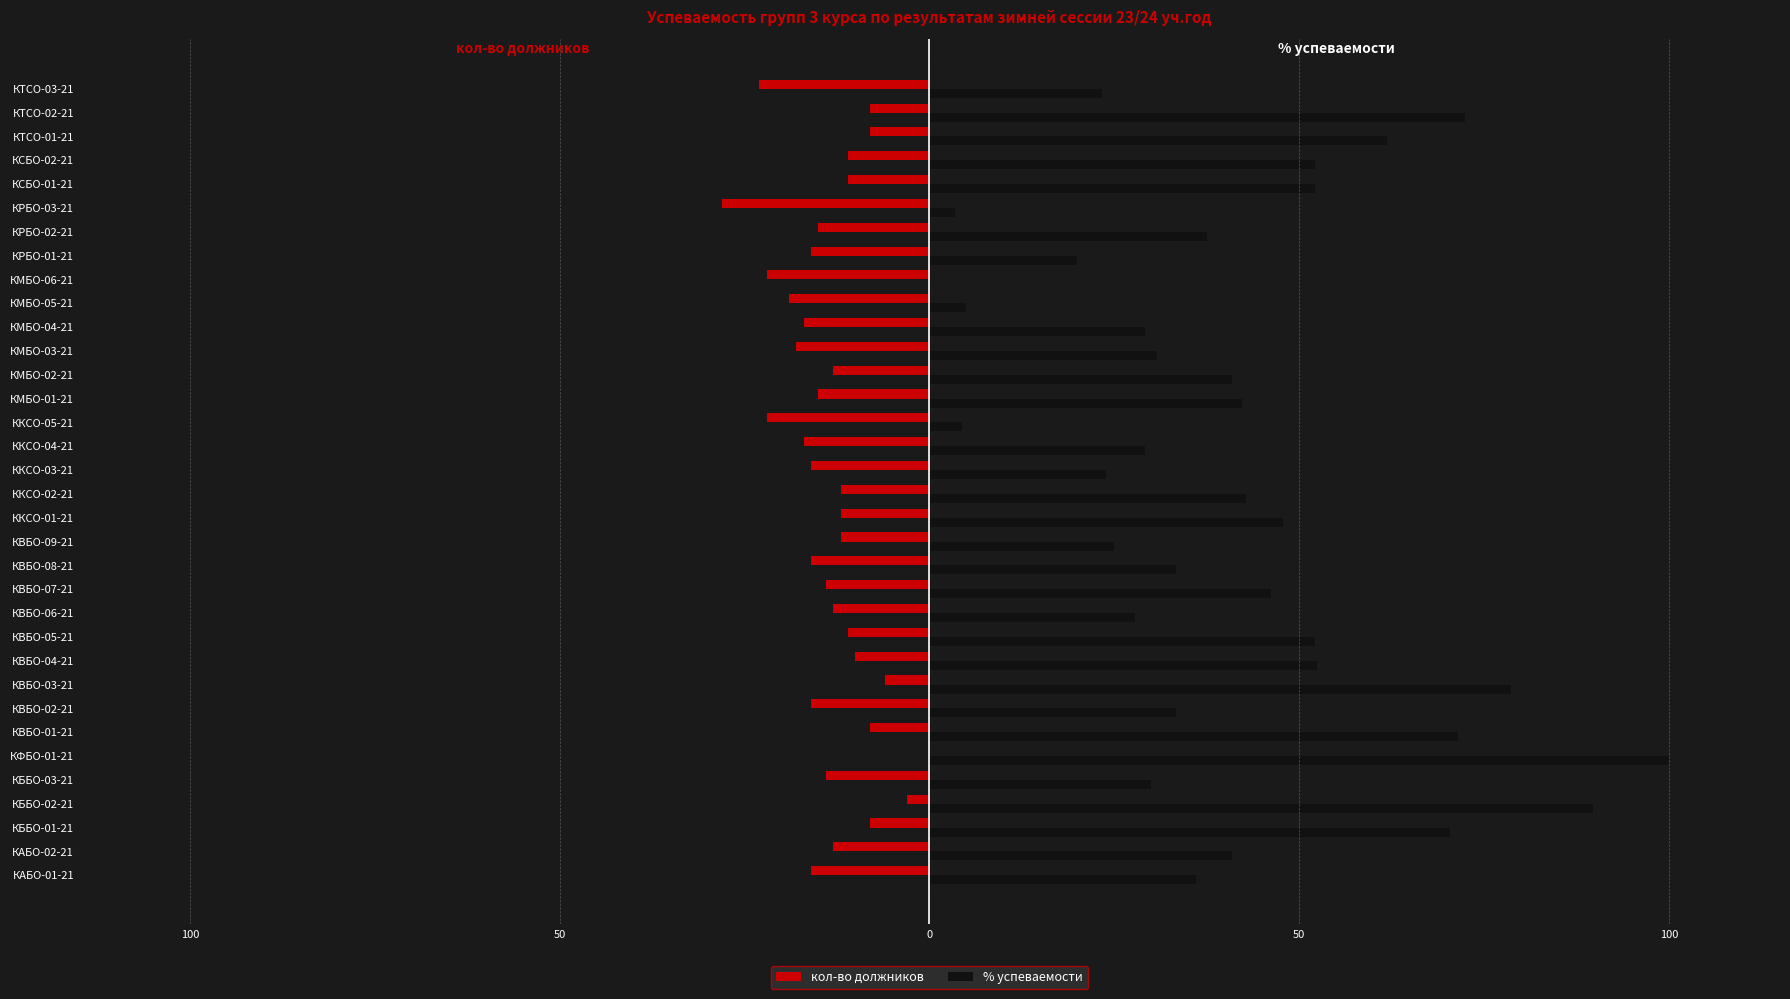

What are all the series names shown in the legend?

кол-во должников, % успеваемости